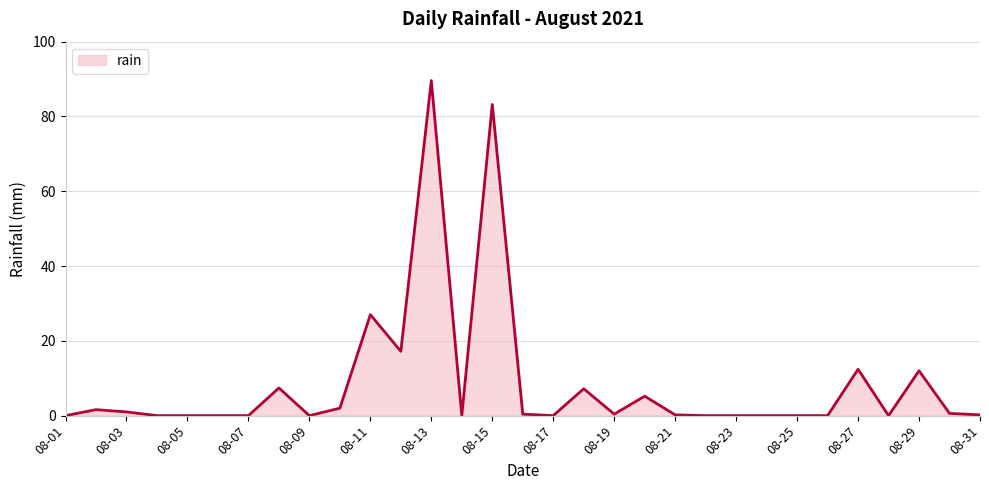

What is the average value?

8.6